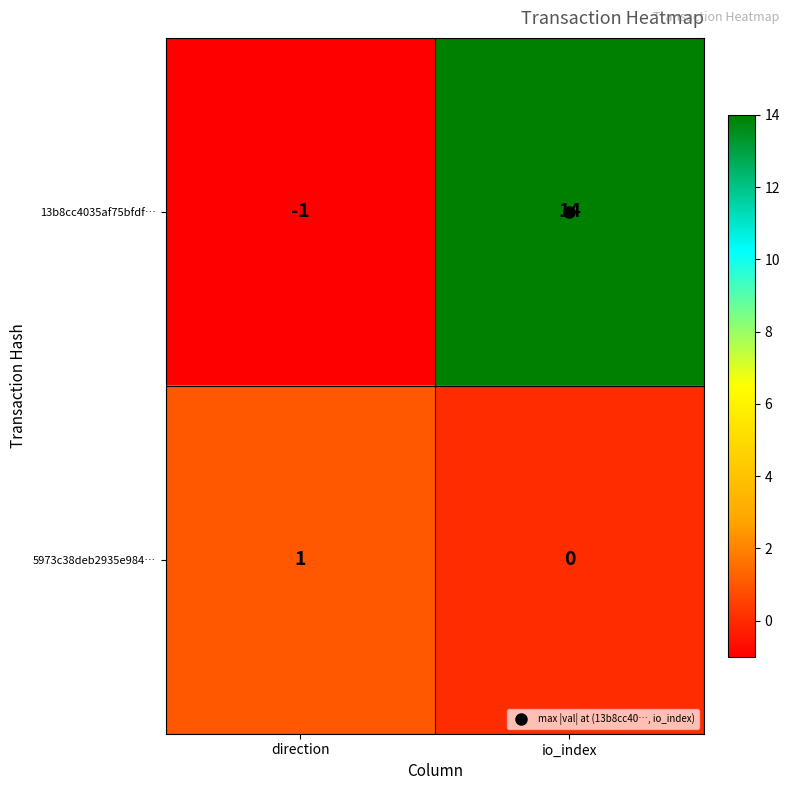

Which label corresponds to the smallest value in the chart?

direction